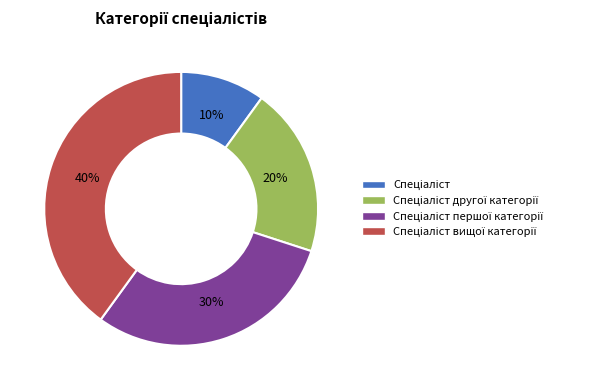

Does any single category account for the majority?

No